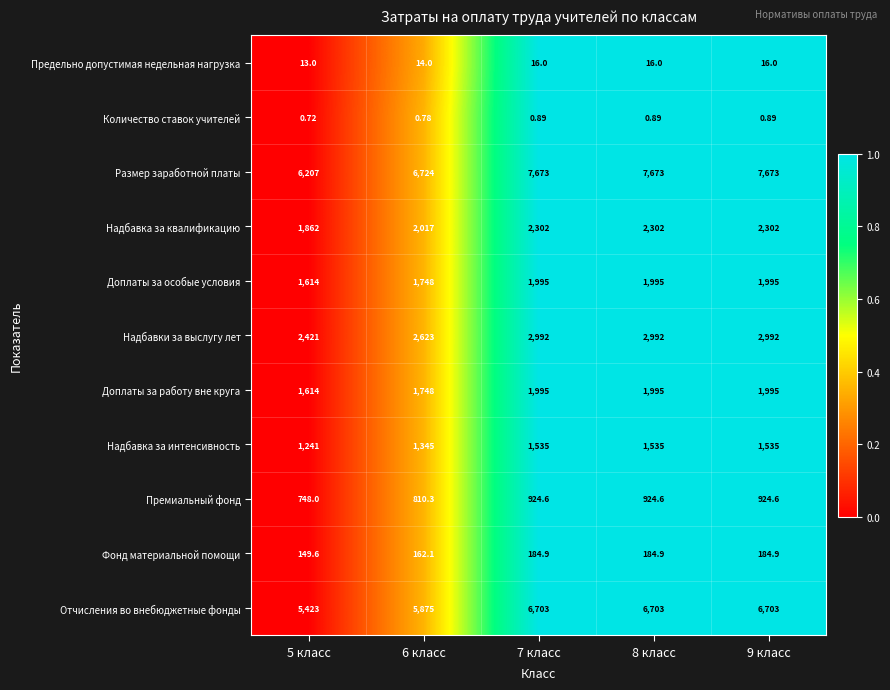

Which series has the largest total across all categories?

Размер заработной платы